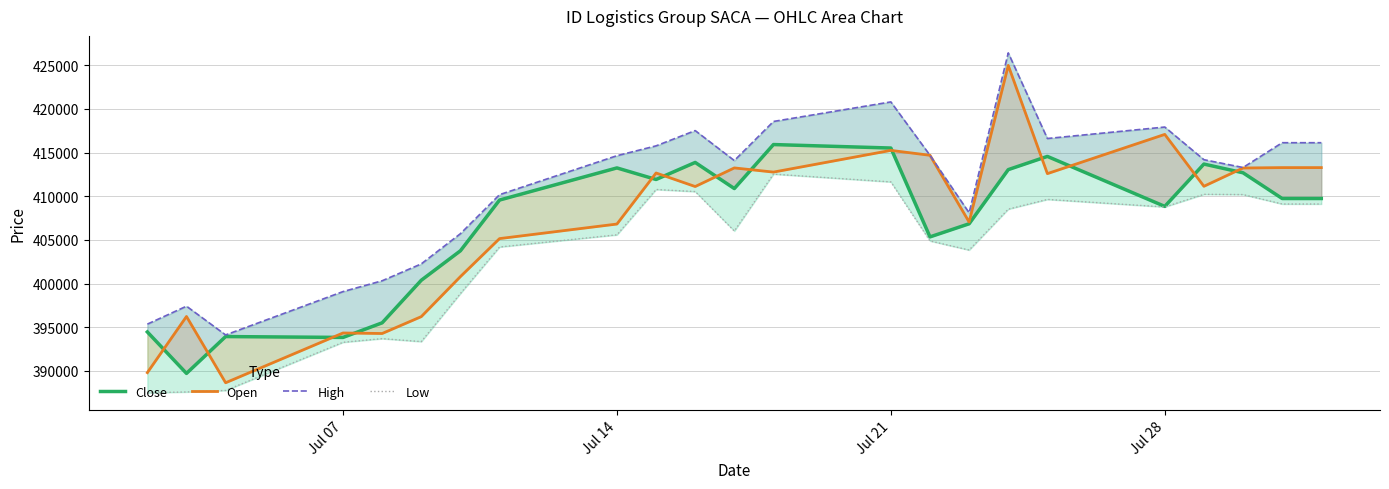

True or false: Close and High intersect in this chart.

False